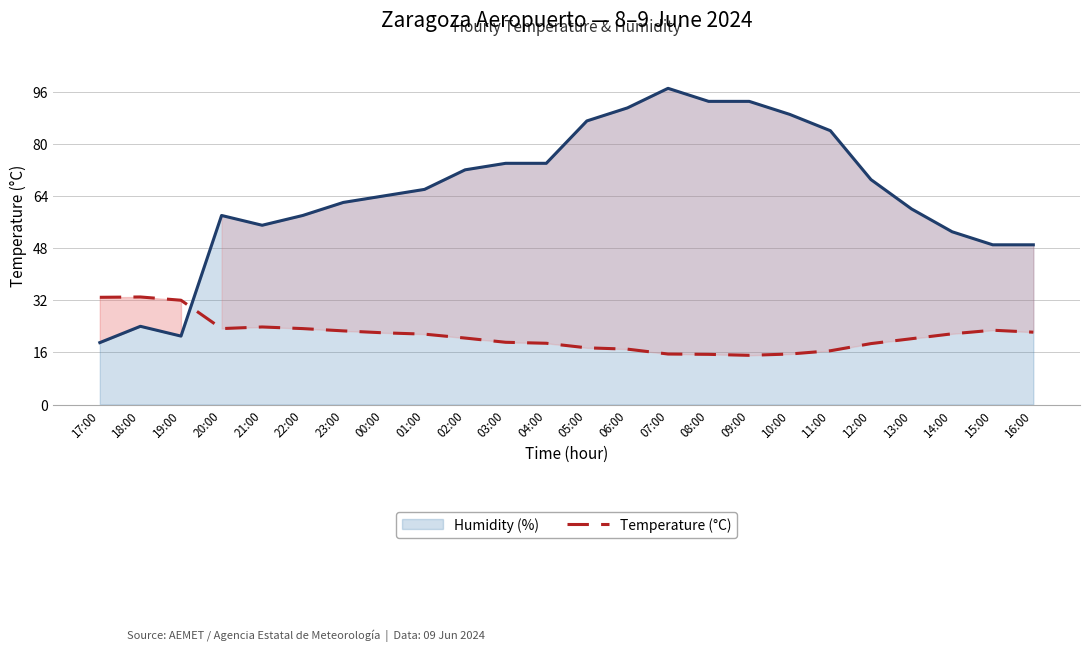

True or false: there are more than 0 points higher than both neighbors.

True